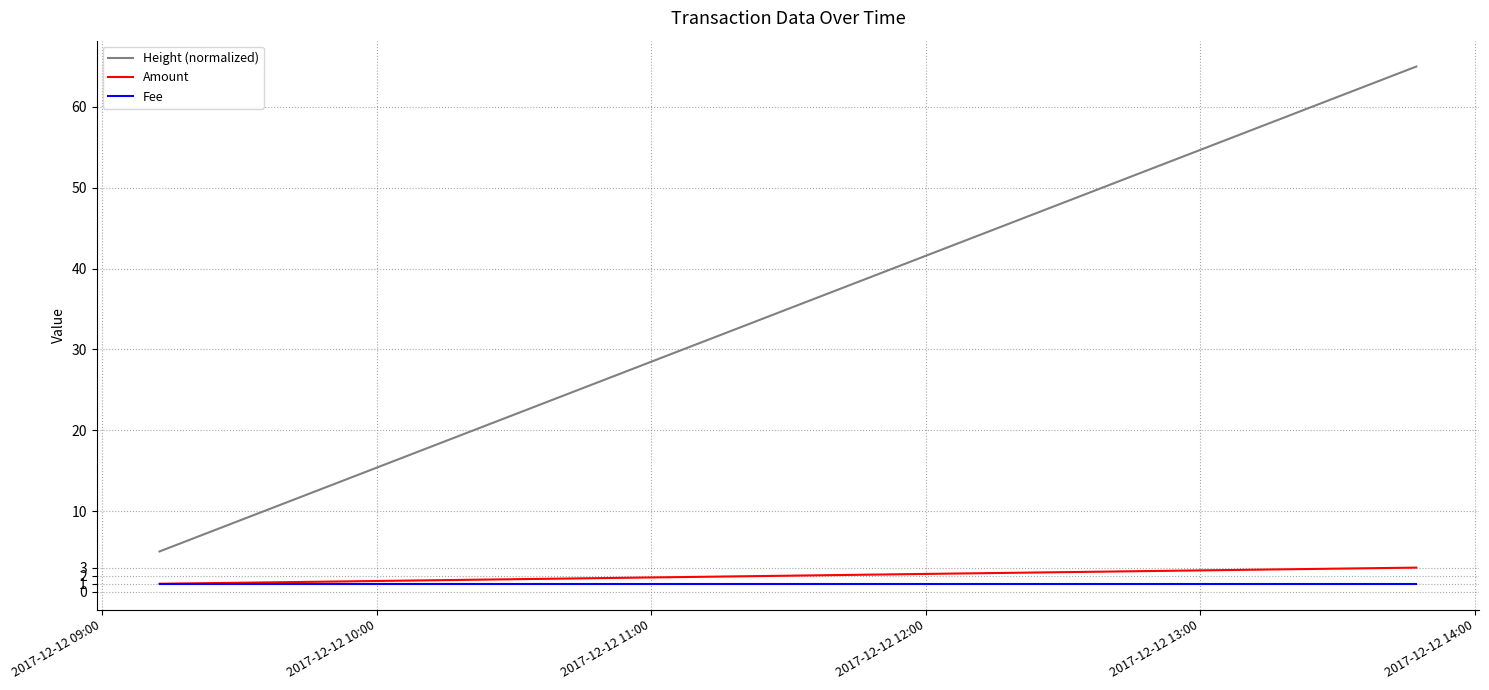

Between 2017-12-12 13:00 and 2017-12-12 12:00, which is larger?

2017-12-12 13:00